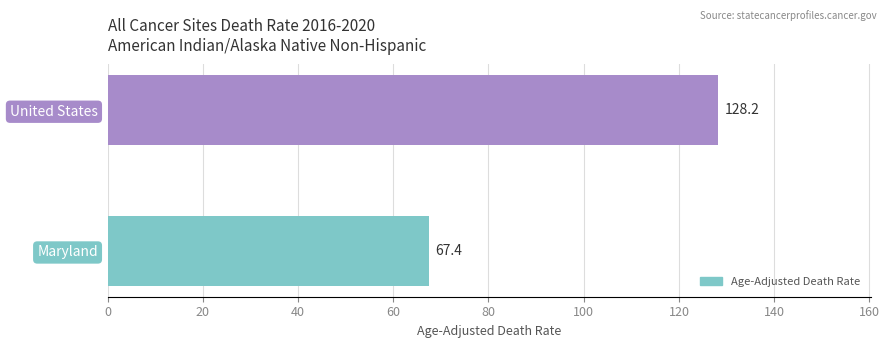

Which has a higher value, Maryland or United States?

United States